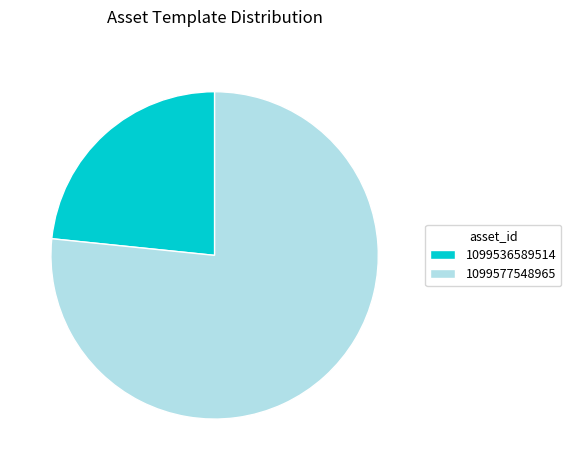

Which category has the biggest portion of the pie?

1099577548965